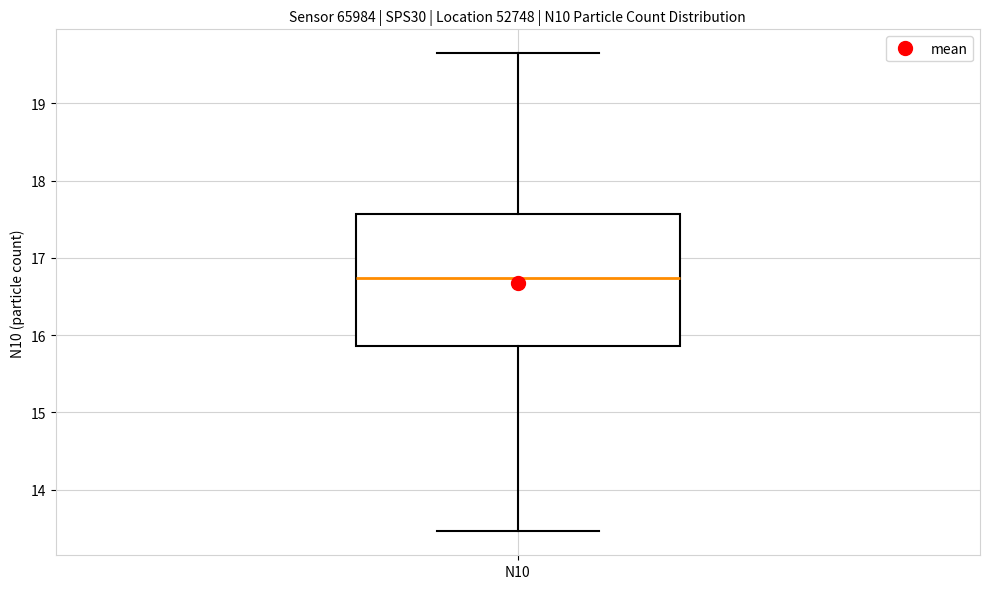

Where does the lower whisker of the box for N10 end on the y-axis? The values are not printed on the chart, so give them approximately, as read against the axis.

13.5